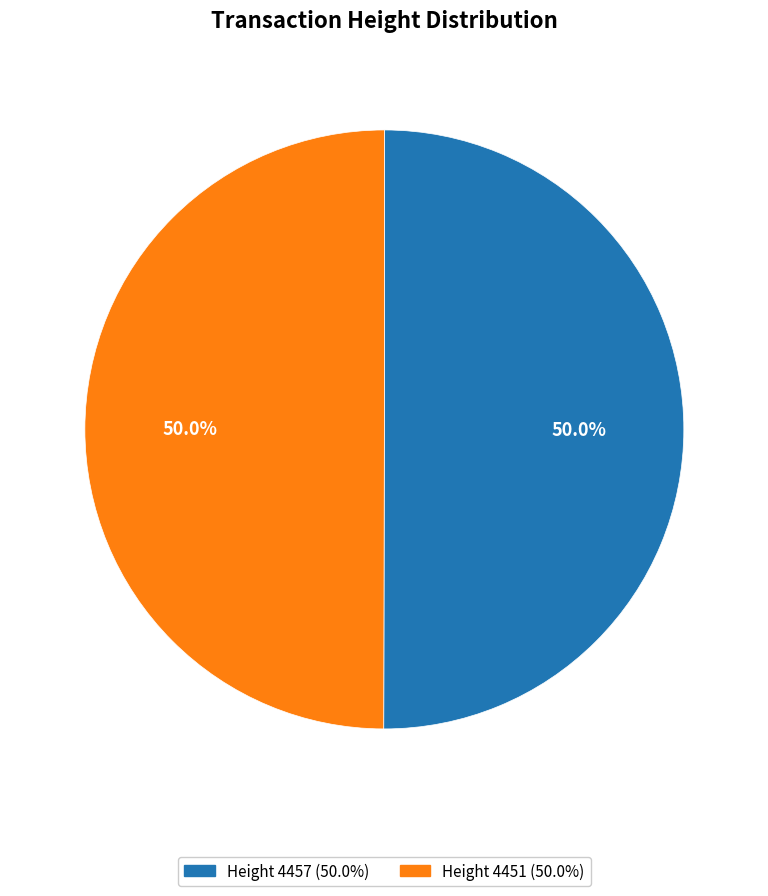

How much of the chart is everything except Height 4451?

50.0%